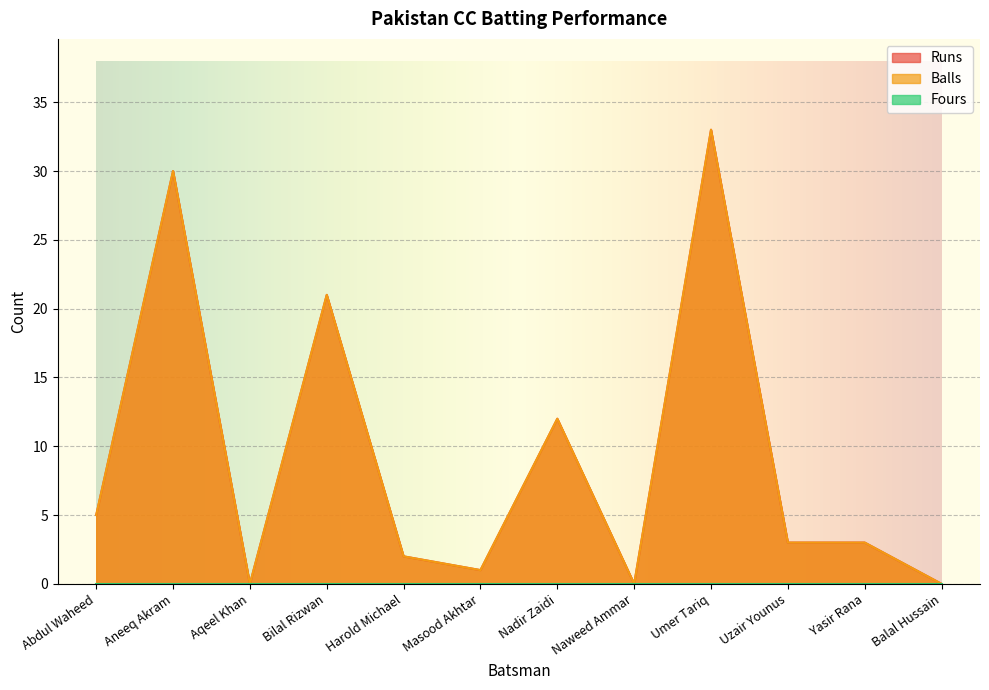

True or false: Runs and Balls cross at least once.

False